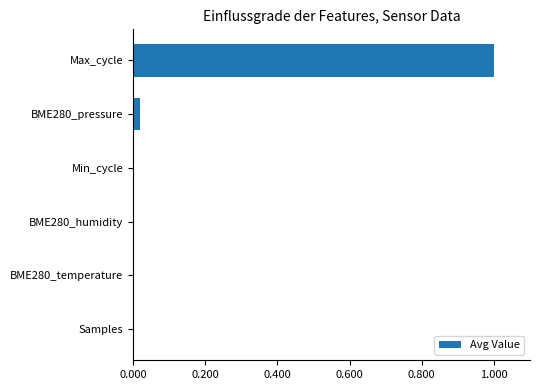

Between BME280_temperature and Max_cycle, which is larger?

Max_cycle